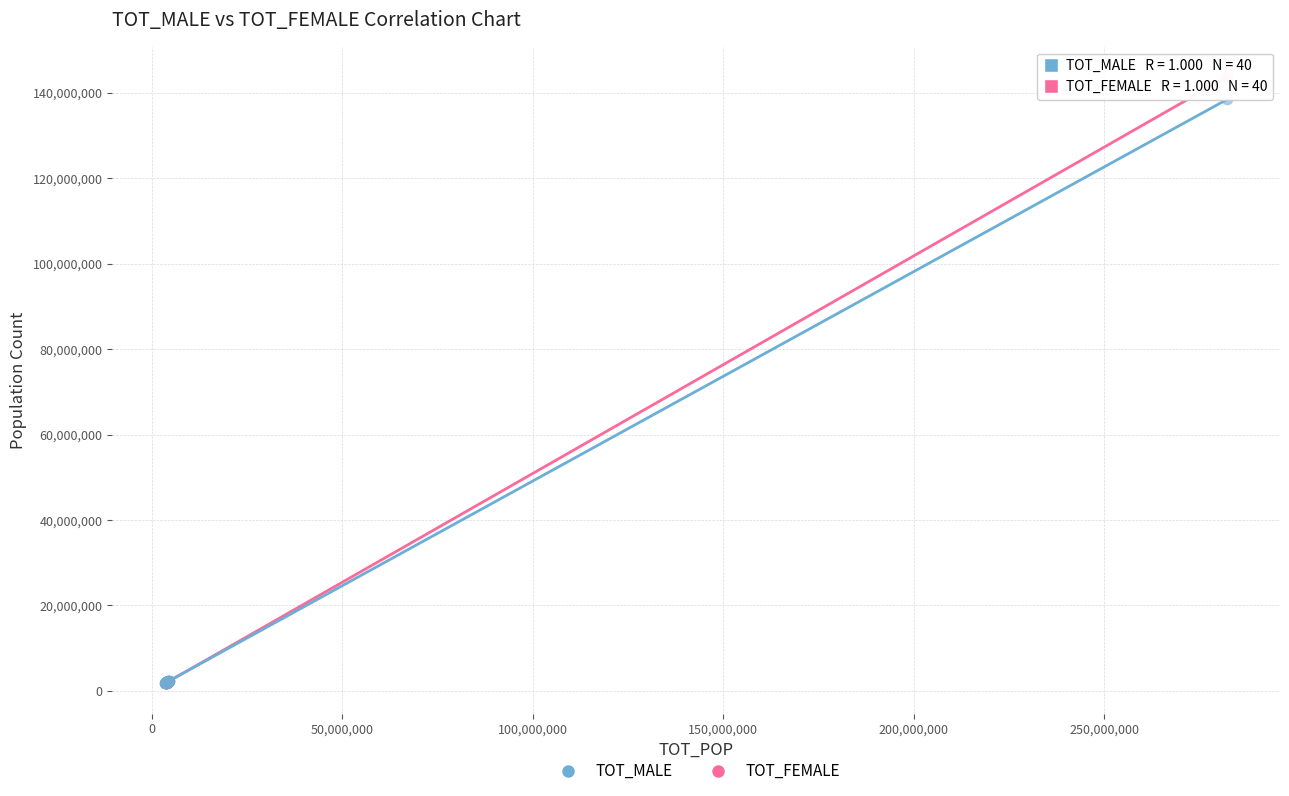

Across all series, what Y value is closest to 72752111?

138469840